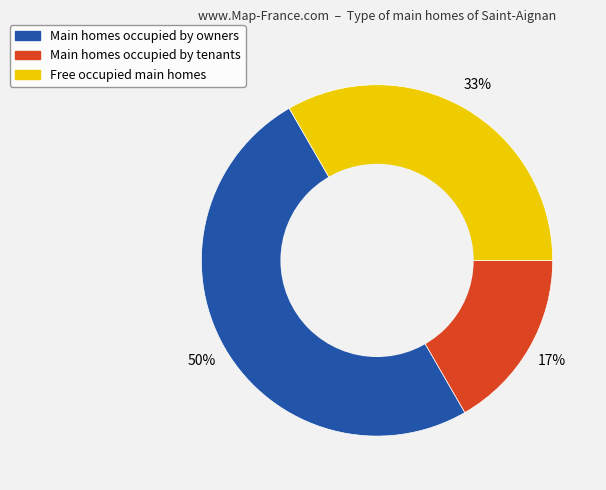

How many segments does this pie chart have?

3